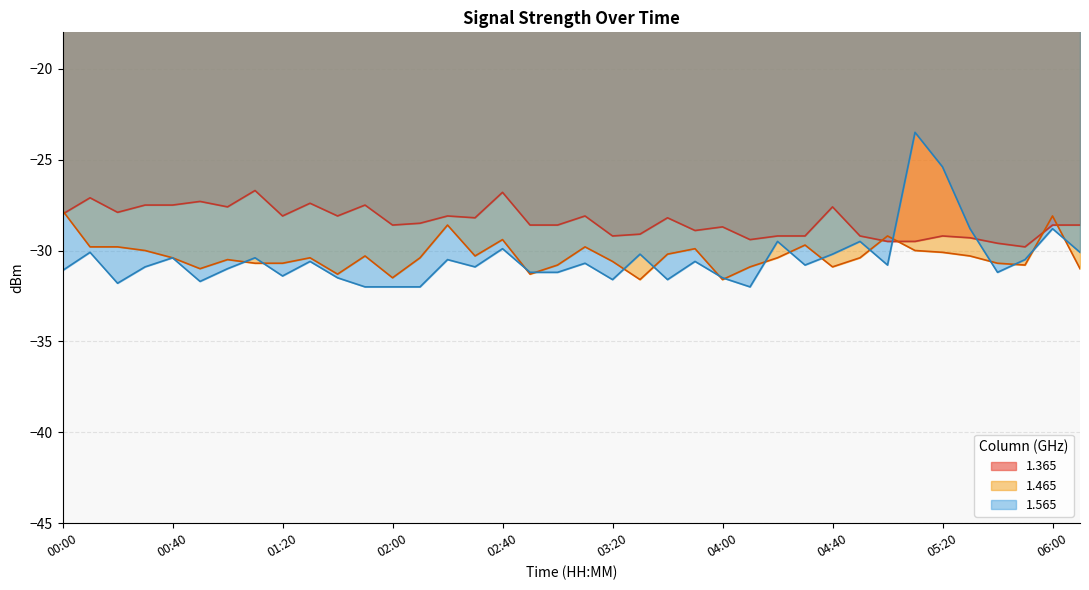

After their last crossing, which series has the higher values: 1.465 or 1.565?

1.565